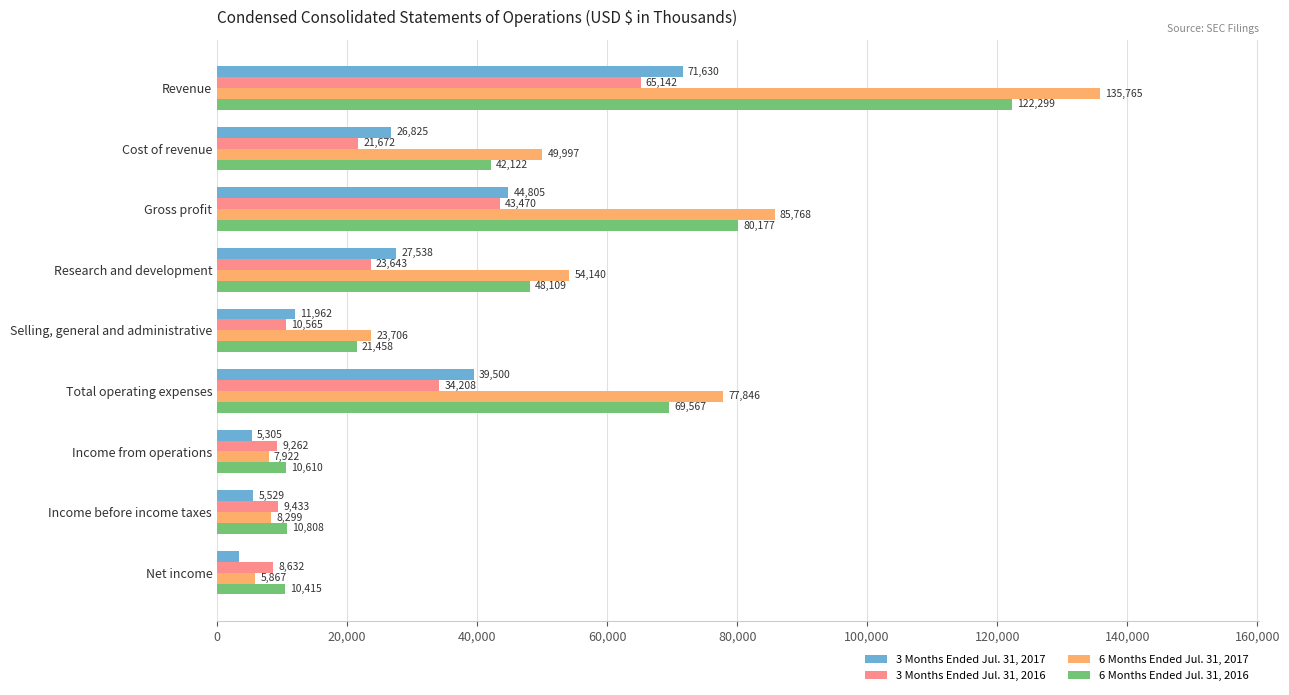

At Income before income taxes, list the series in order from largest to smallest.

6 Months Ended Jul. 31, 2016, 3 Months Ended Jul. 31, 2016, 6 Months Ended Jul. 31, 2017, 3 Months Ended Jul. 31, 2017